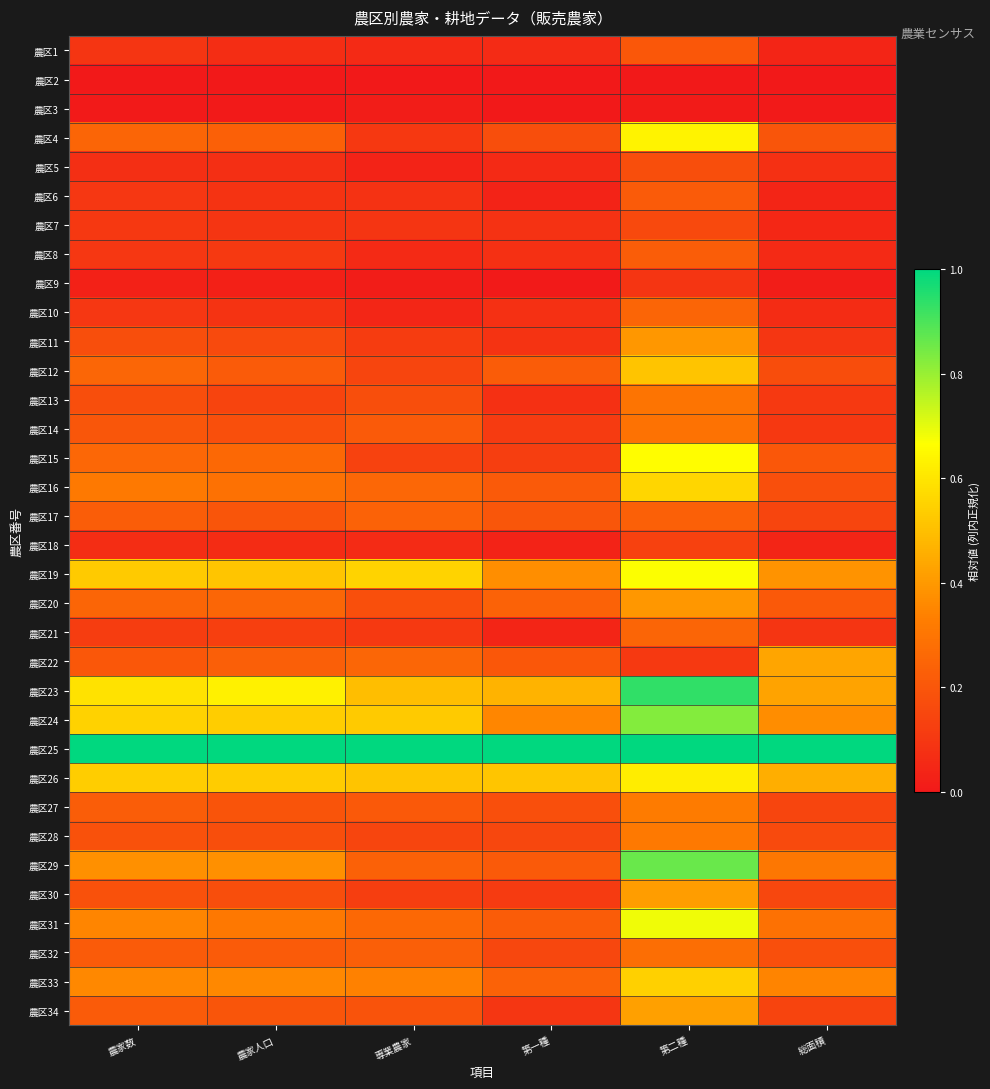

Rank the series by their maximum value, from lowest to highest.

農区2, 農区3, 農区9, 農区18, 農区7, 農区5, 農区1, 農区6, 農区8, 農区17, 農区10, 農区21, 農区32, 農区14, 農区13, 農区28, 農区27, 農区11, 農区20, 農区30, 農区34, 農区22, 農区12, 農区33, 農区16, 農区26, 農区4, 農区15, 農区19, 農区31, 農区24, 農区29, 農区23, 農区25